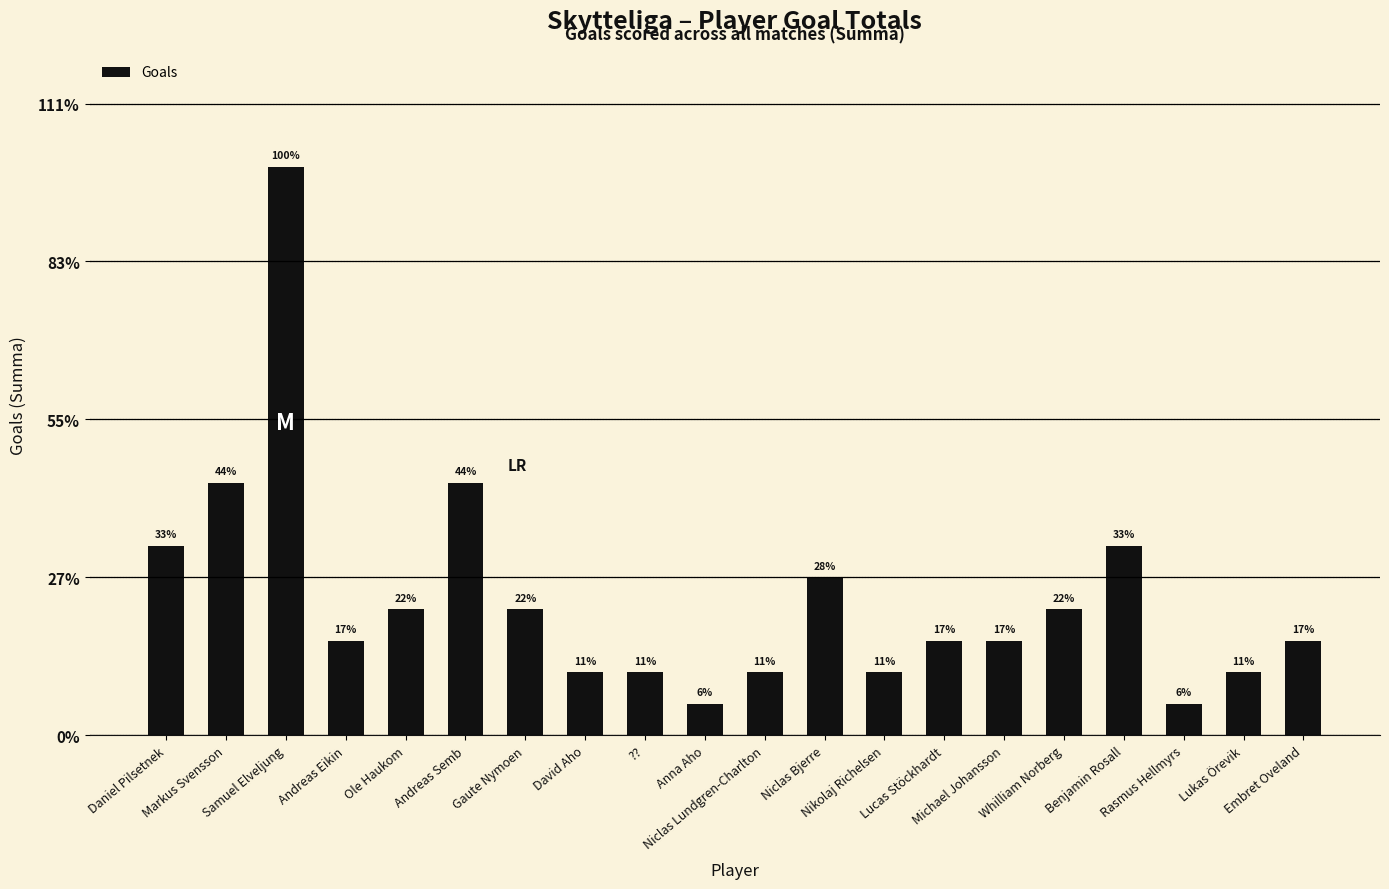

Are the bars horizontal?

No